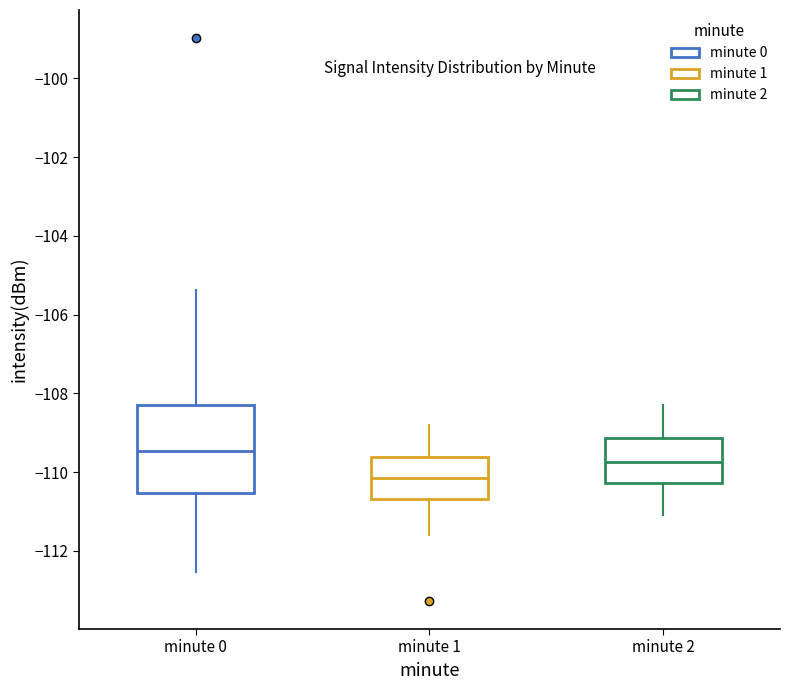

Which box's median line is the highest?

minute 0